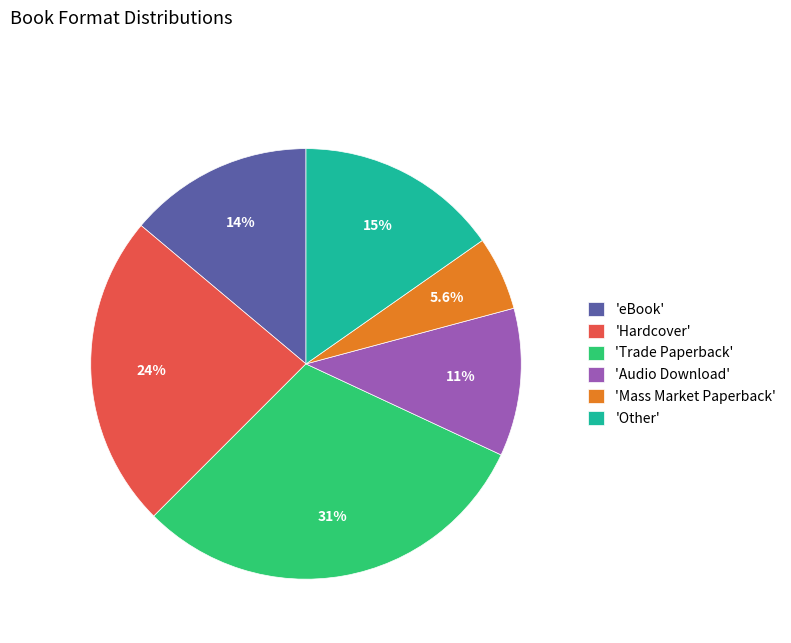

Count the number of slices in the pie.

6